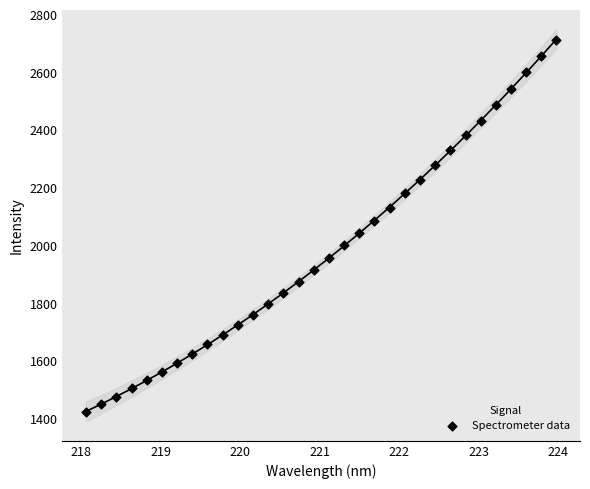

What is the range of Y values (max minus min)?

1289.5